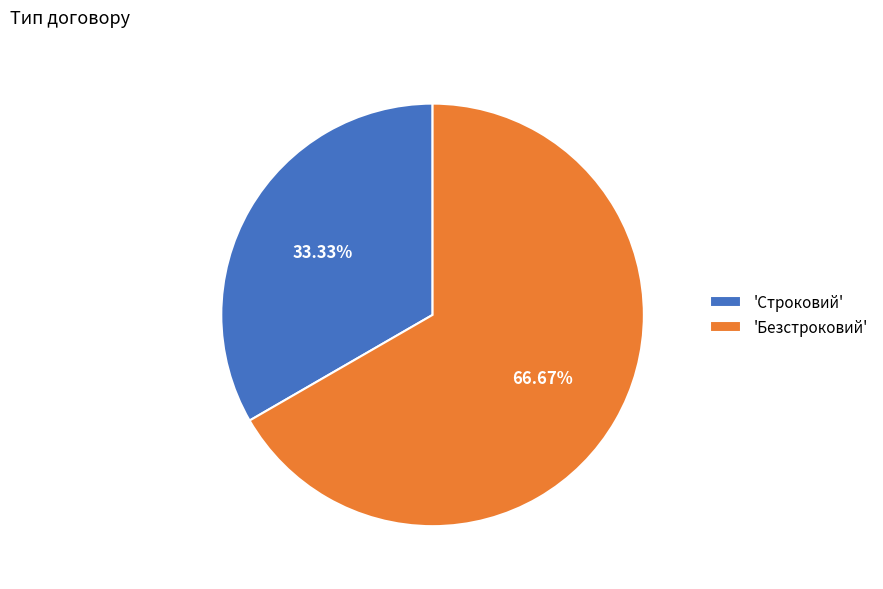

Rank the categories by value from lowest to highest.

'Строковий', 'Безстроковий'